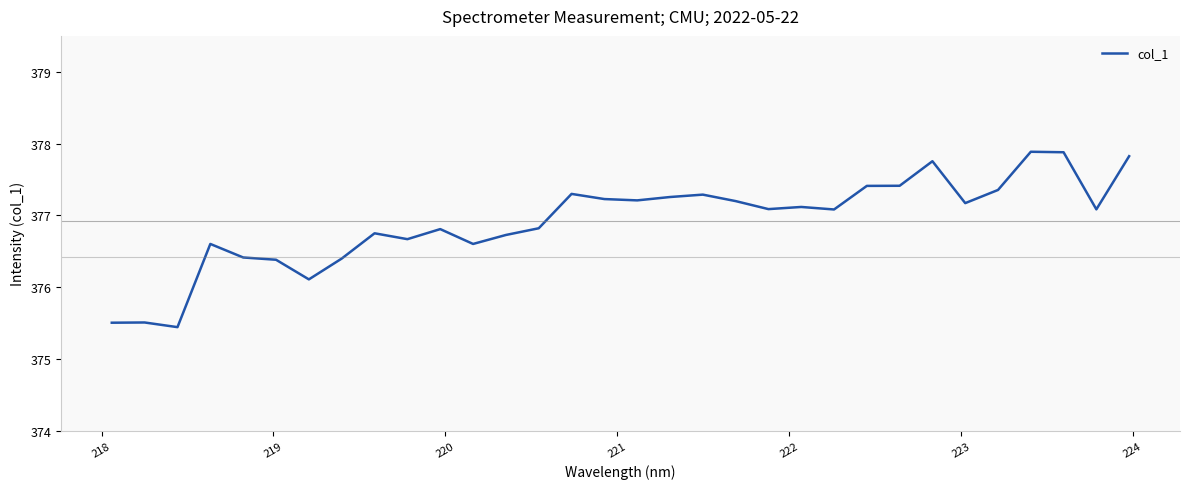

What is the minimum value shown in the chart?

375.4